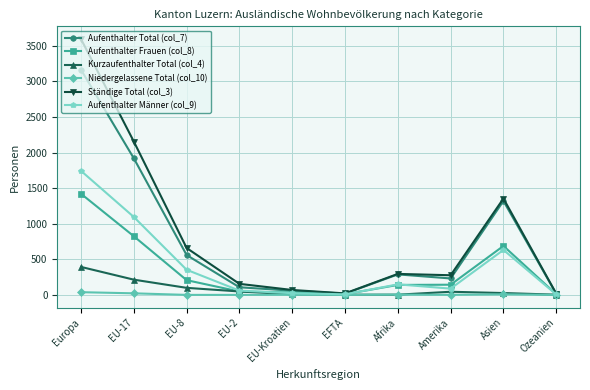

At which label does Aufenthalter Männer (col_9) reach its peak?

Europa